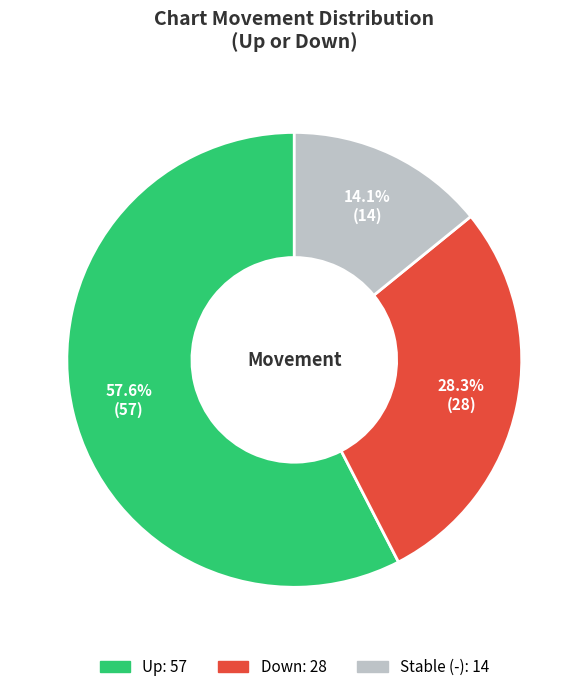

Is there any slice that represents more than half of the pie?

Yes